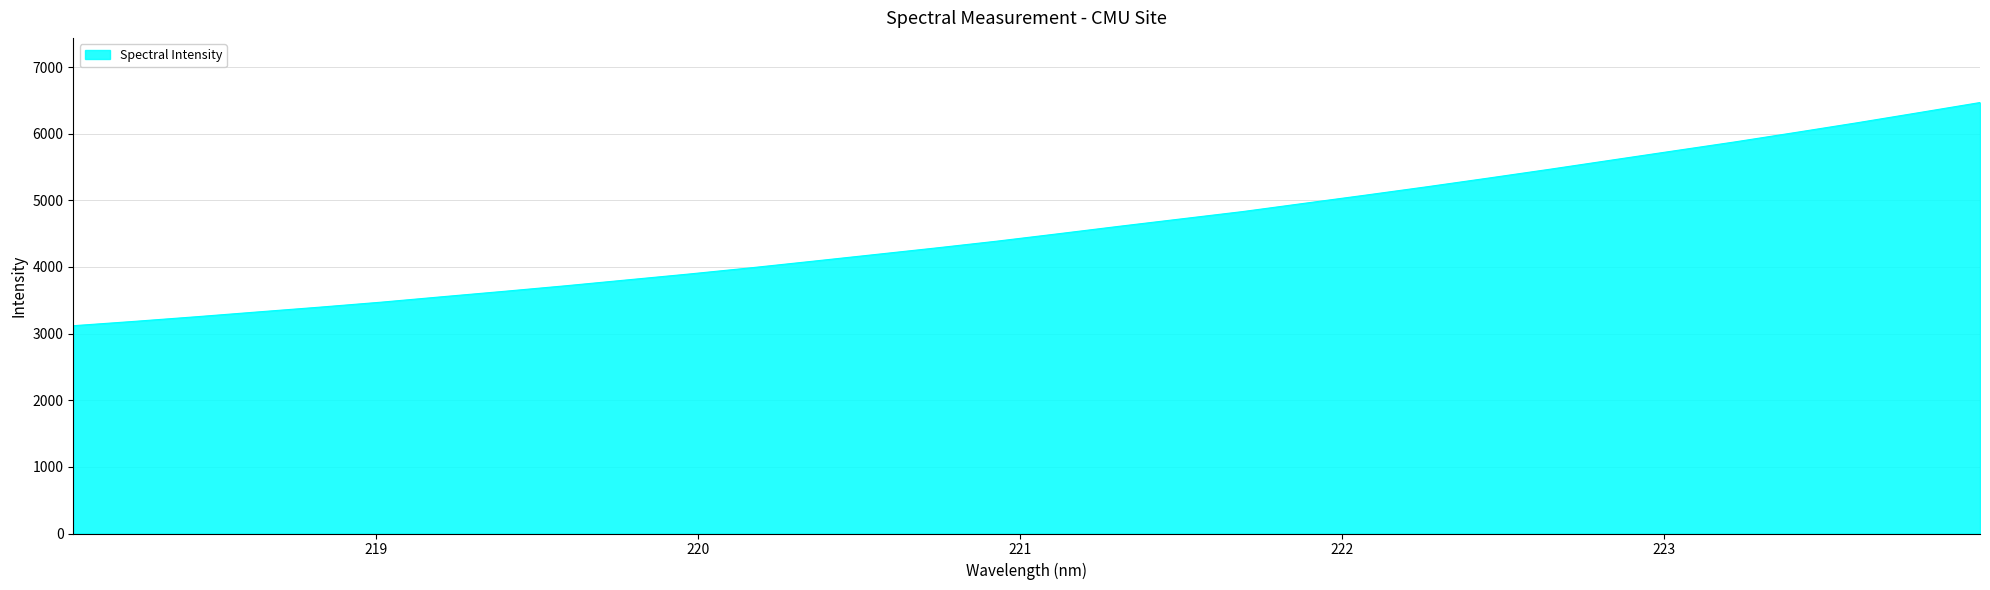

What is the greatest value displayed?

6467.8